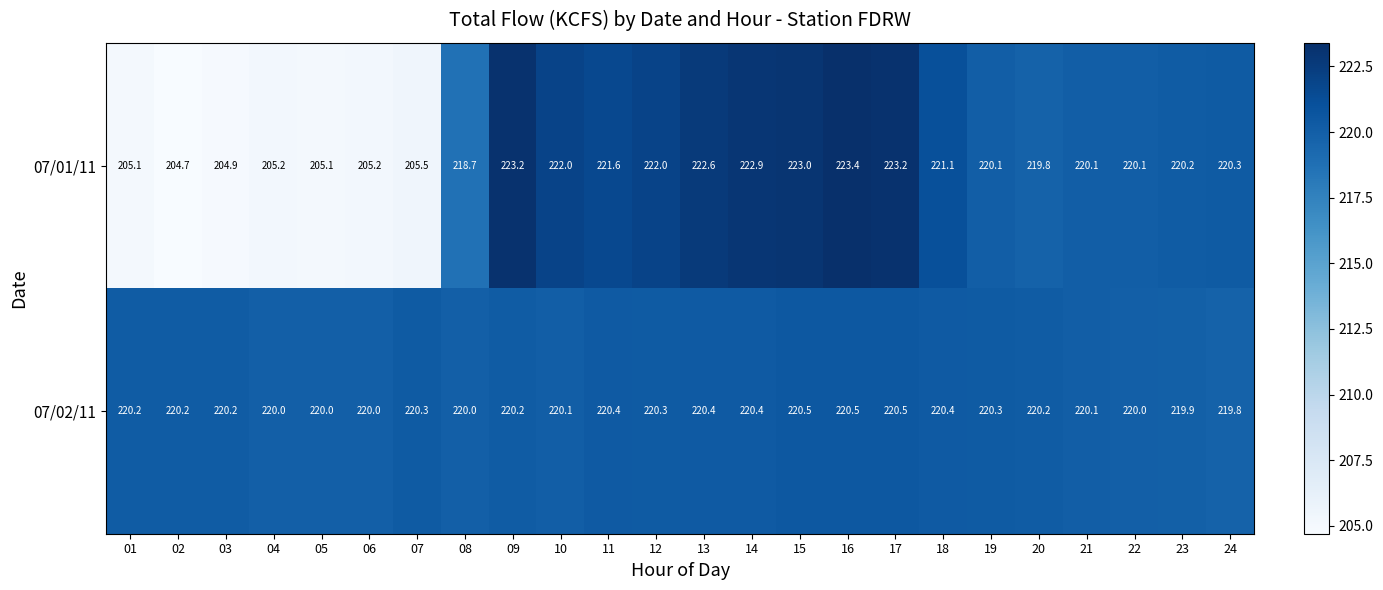

What is the spread (max minus min) of values at 23?

0.3